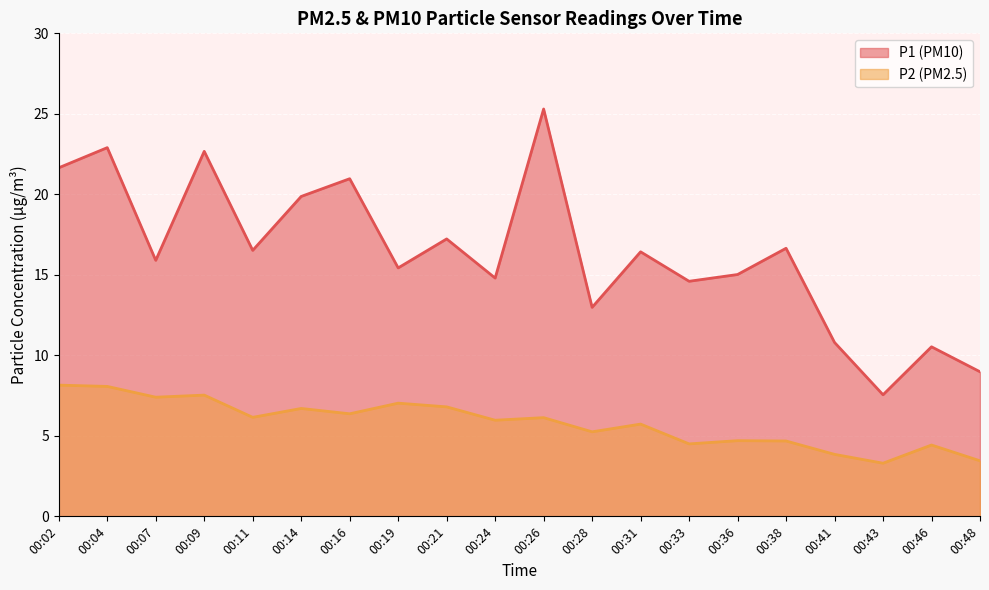

Which category has the lowest value across all series?

00:43